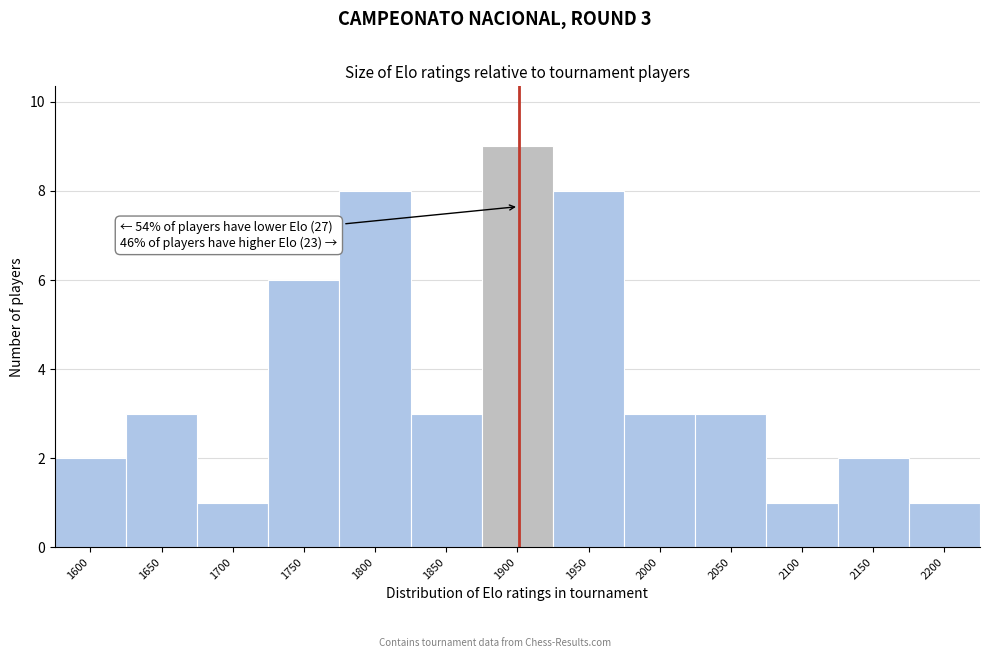

Reading left to right, list all the values displayed in this chart.

1600=2	1650=3	1700=1	1750=6	1800=8	1850=3	1900=9	1950=8	2000=3	2050=3	2100=1	2150=2	2200=1